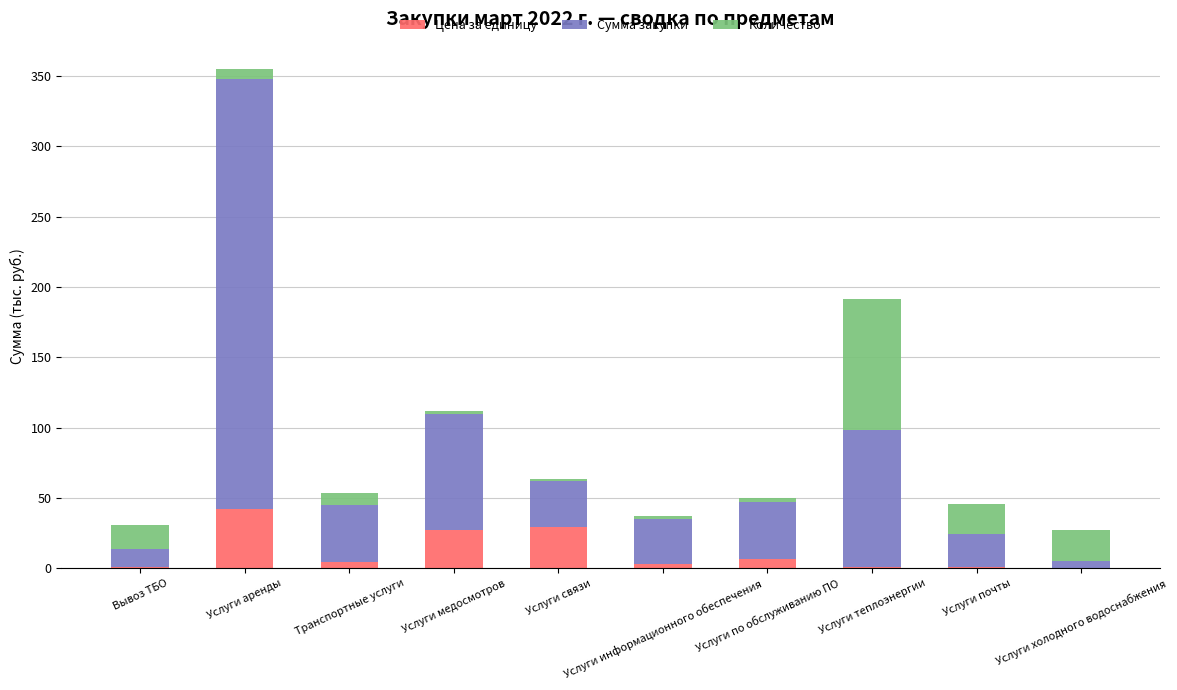

What is the sum of all Цена за единицу values?

116.6